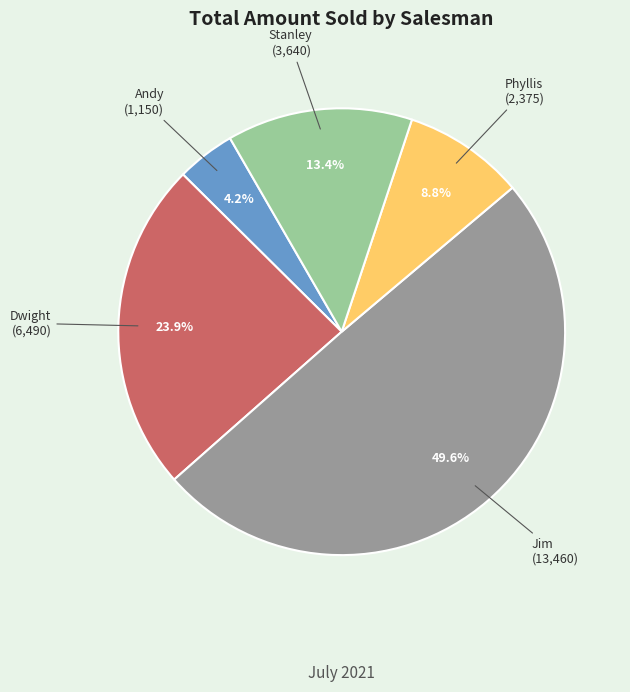

Combined, what portion of the pie is Andy and Phyllis?

13.0%